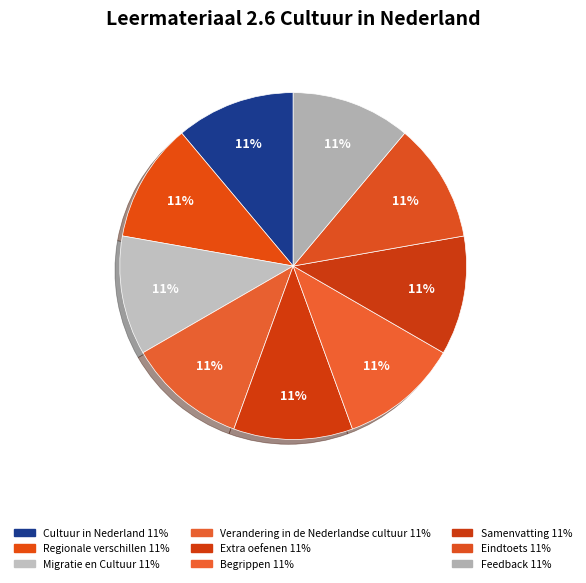

Count the number of slices in the pie.

9